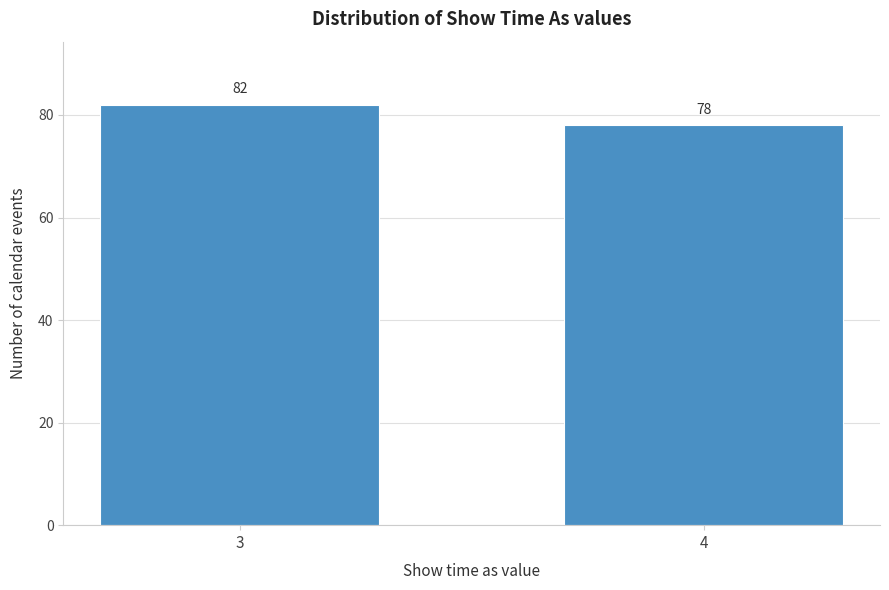

Reading left to right, what are all the values shown in this chart?

82	78